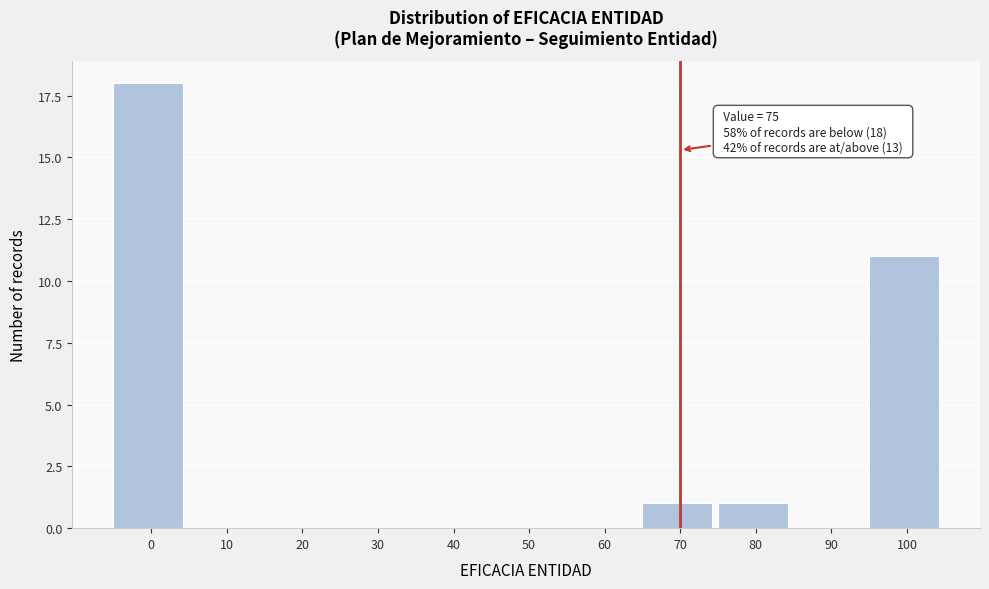

Reading right to left, what are all the values shown in this chart?

100=11	90=0	80=1	70=1	60=0	50=0	40=0	30=0	20=0	10=0	0=18